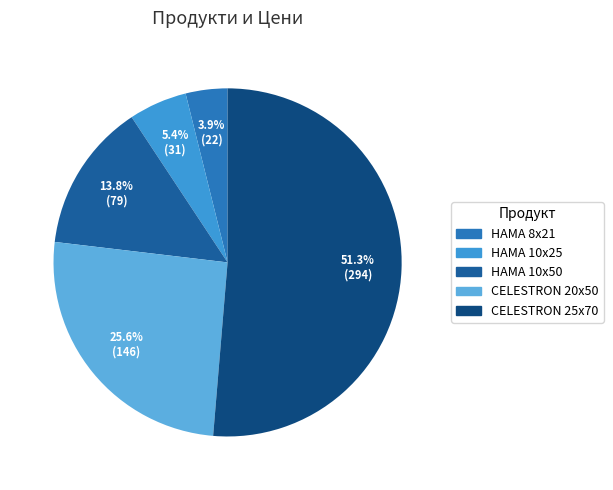

Which slice is the smallest?

Бинокъл HAMA Optec, 8 x 21, Compact